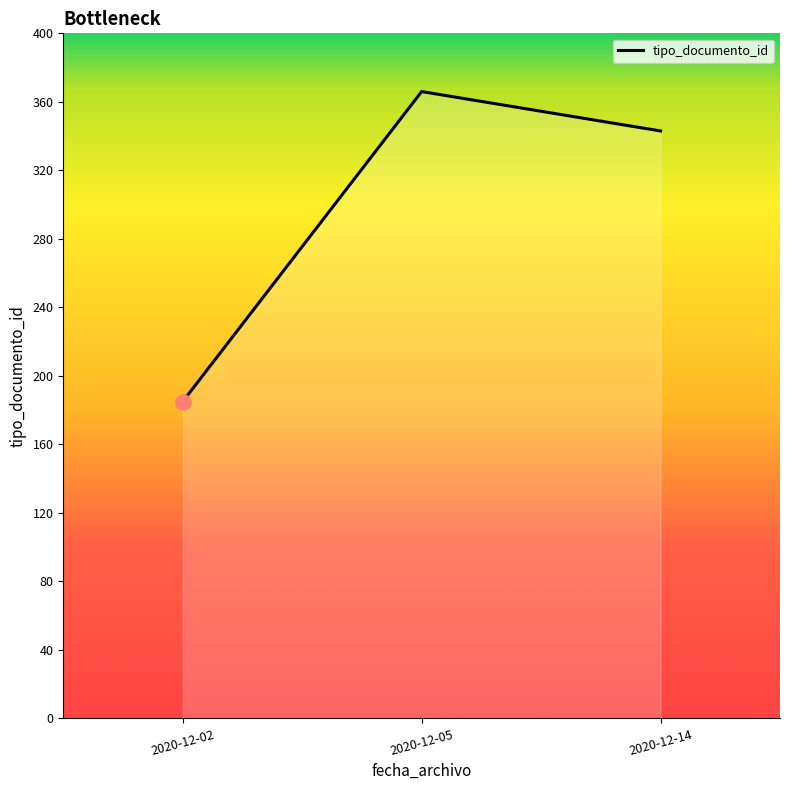

What is the change in value from 2020-12-02 to 2020-12-14?

+158